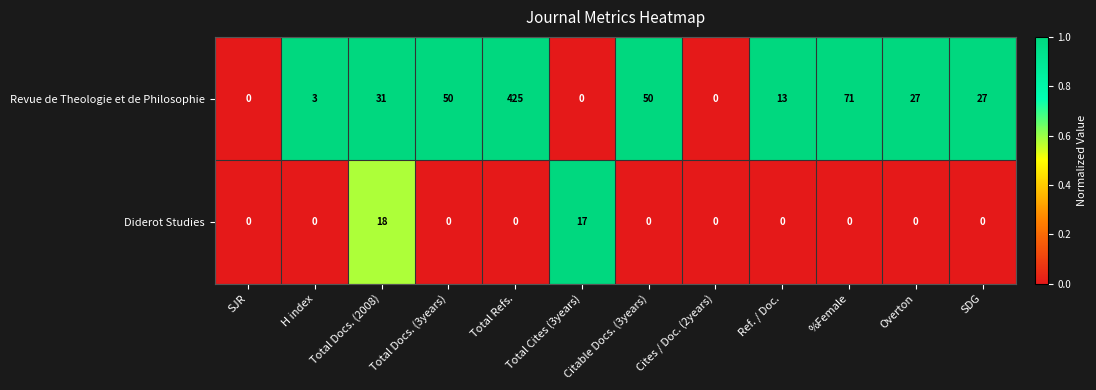

What is the highest value of the Revue de Theologie et de Philosophie series?

425